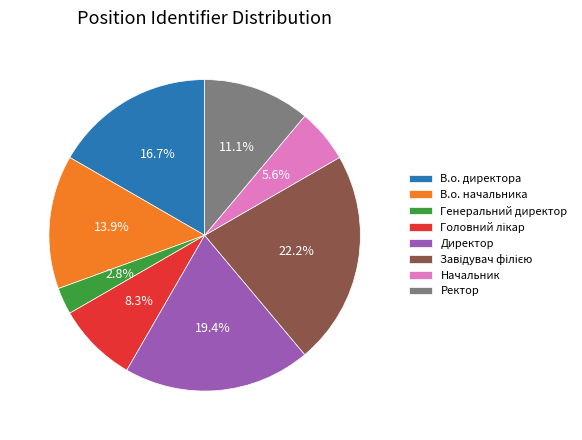

Is there a majority slice in this chart?

No